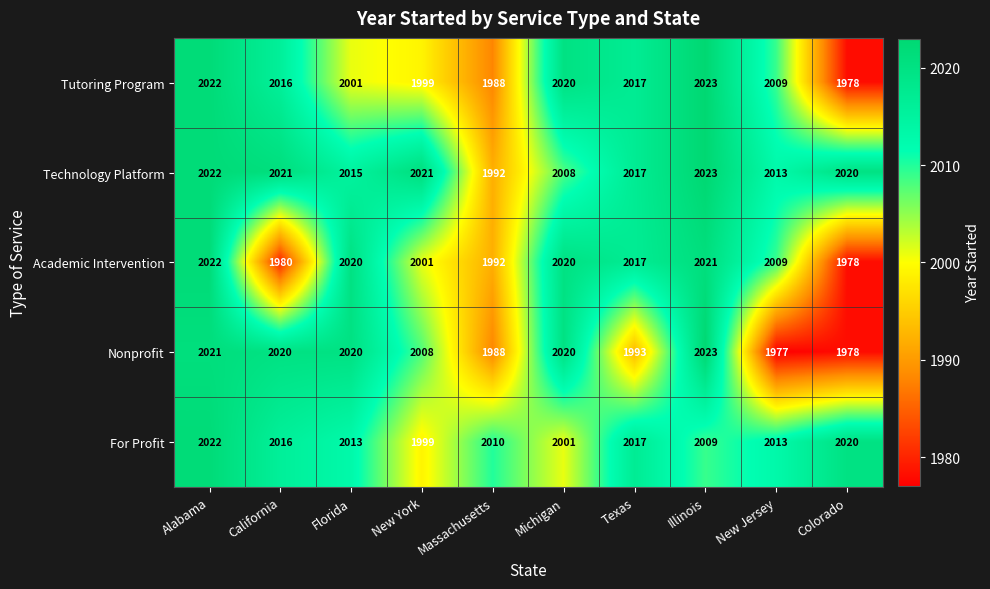

What is the difference between the maximum and minimum values in the Technology Platform series?

31